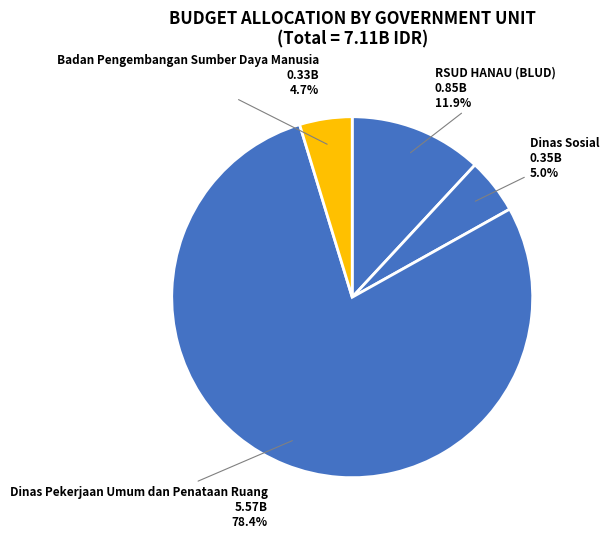

Is there any slice that represents more than half of the pie?

Yes